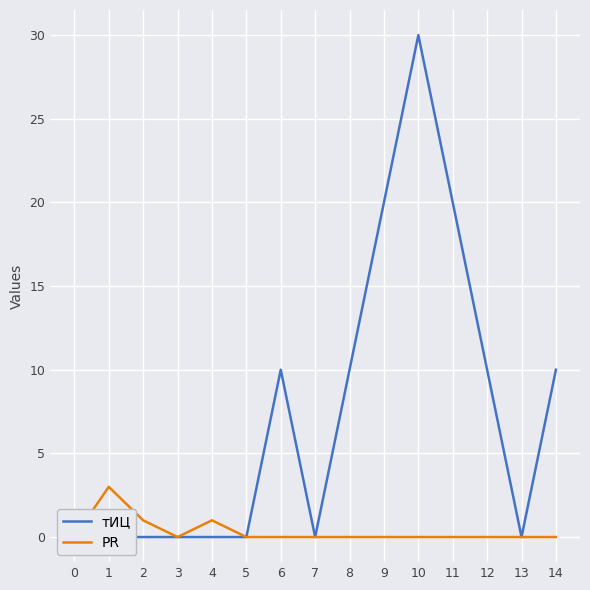

True or false: тИЦ and PR intersect in this chart.

False